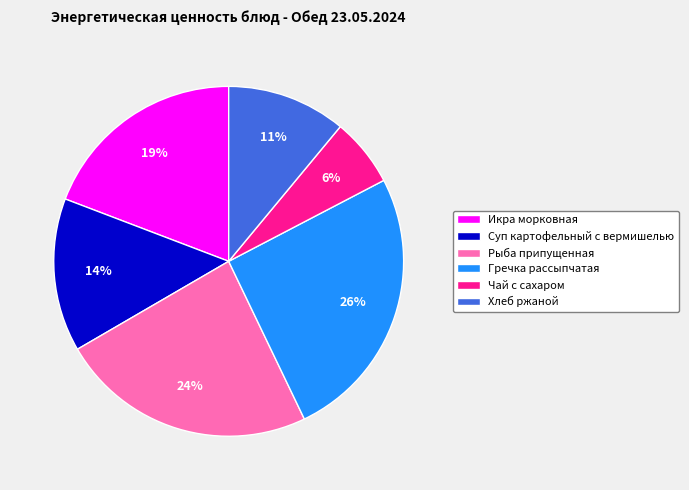

Does Чай с сахаром account for over 50% of the chart?

No